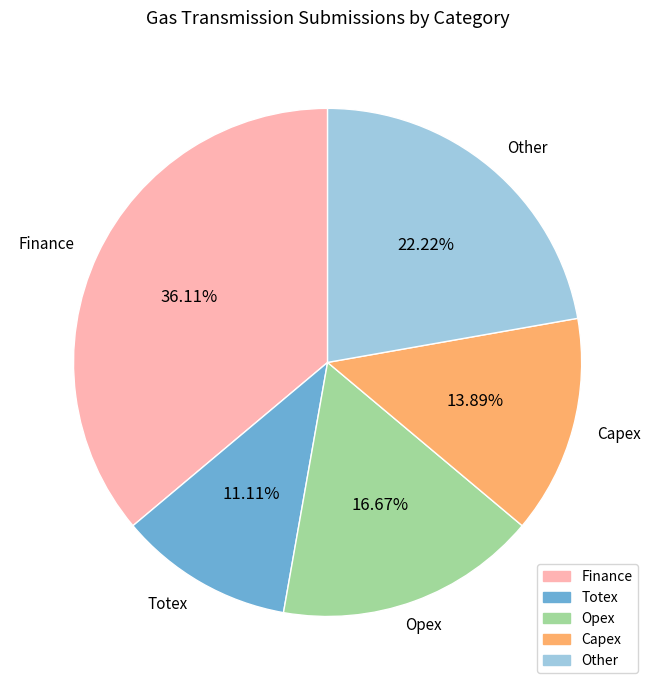

What is the largest slice in the pie chart?

Finance